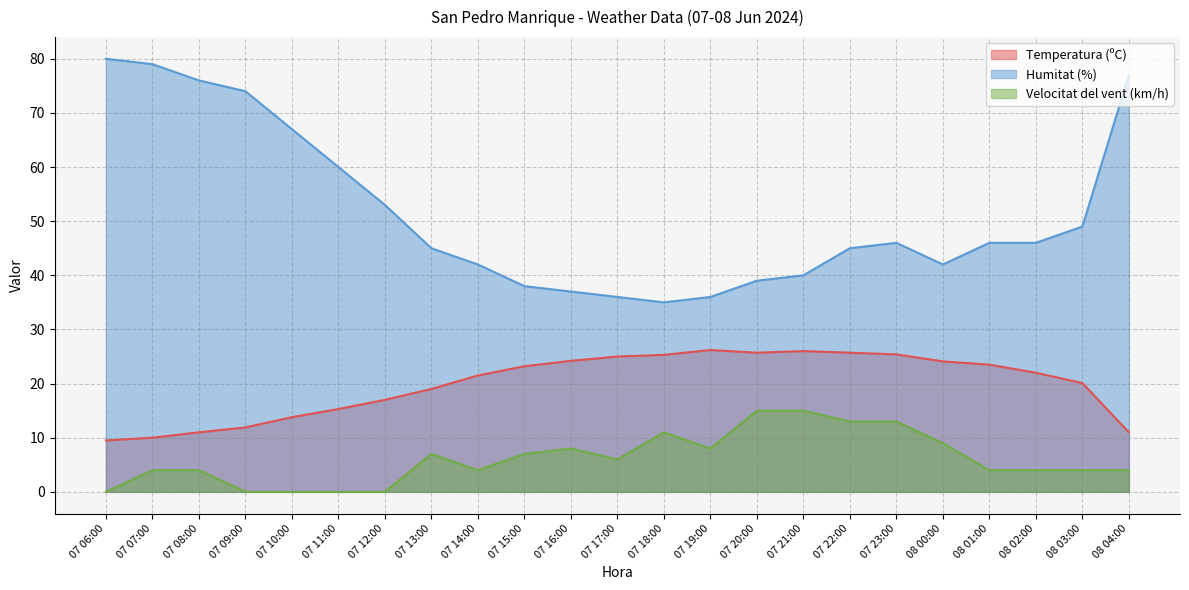

What is the value of the Velocitat del vent (km/h) point at the 9th from the left?

4.0